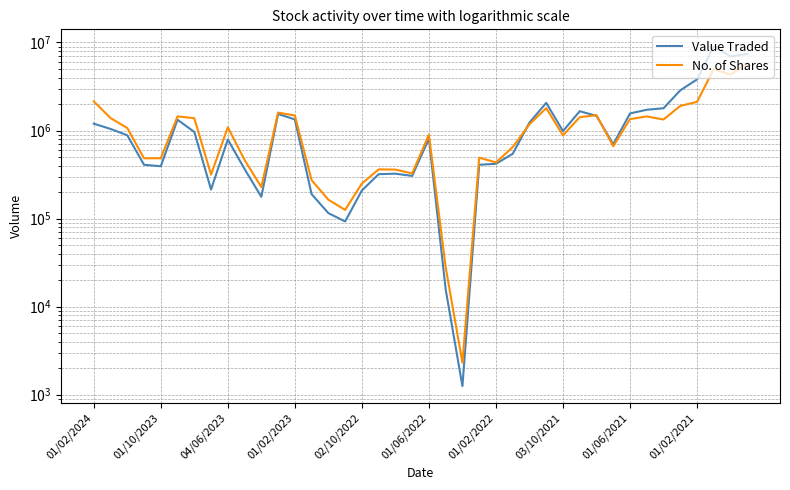

Which series changed the most between 34 and 38?

Value Traded